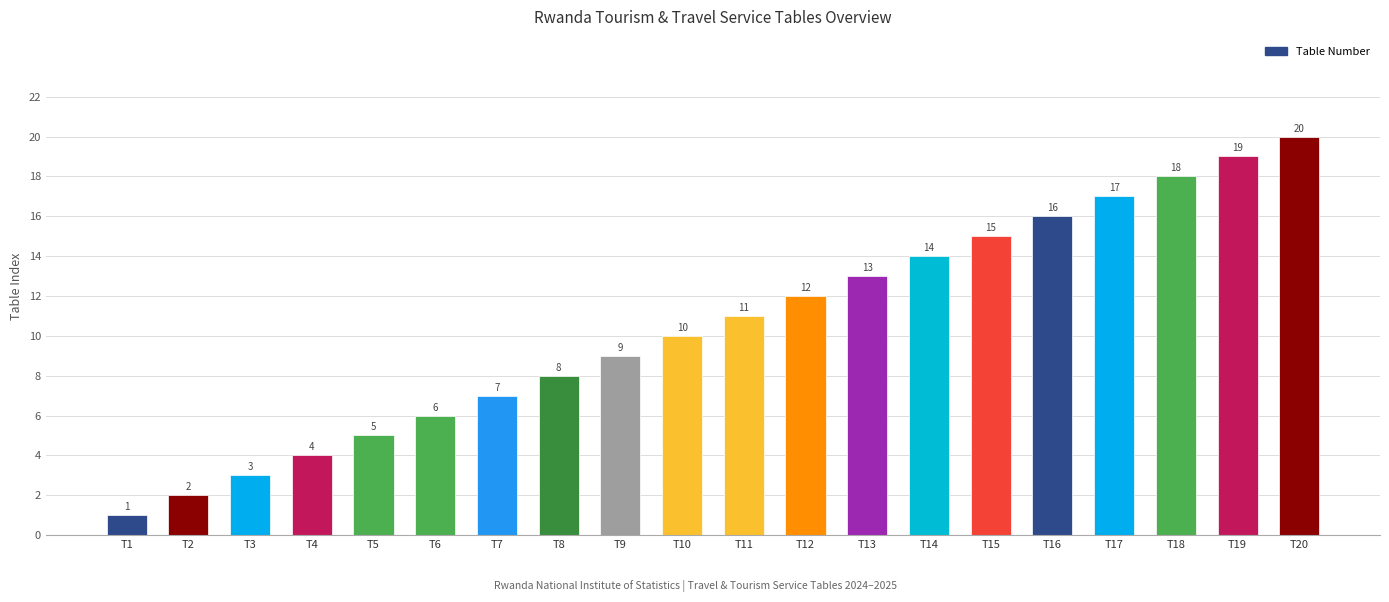

Which category has the highest value across all series?

T20